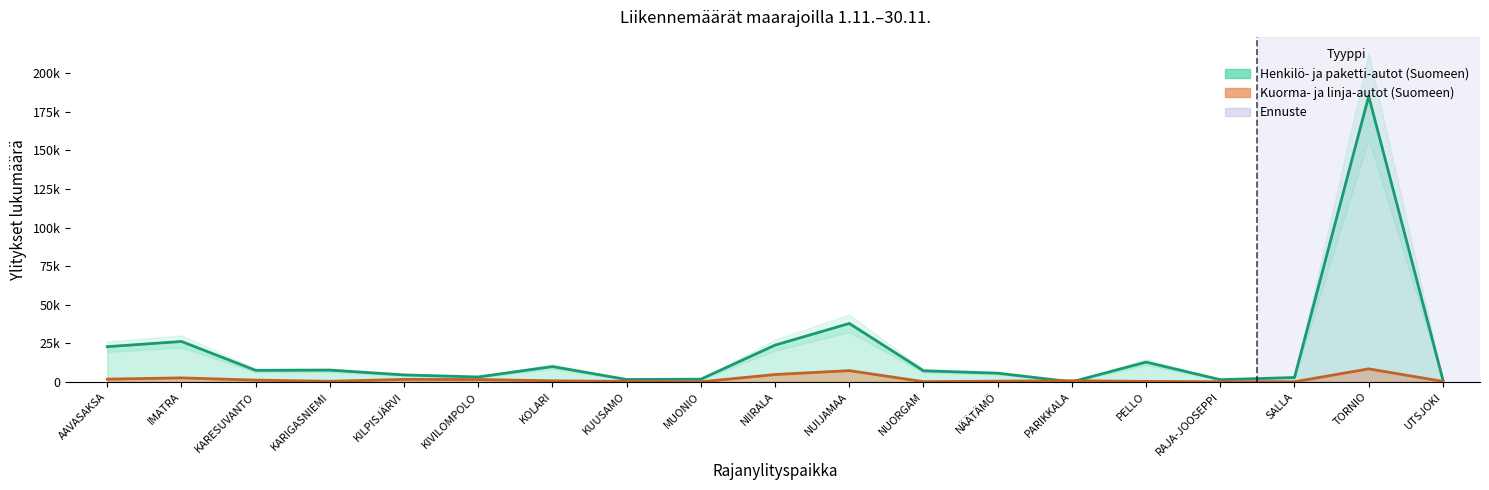

In Kuorma- ja linja-autot (Suomeen), how many points are higher than both neighbors (excluding endpoints)?

5